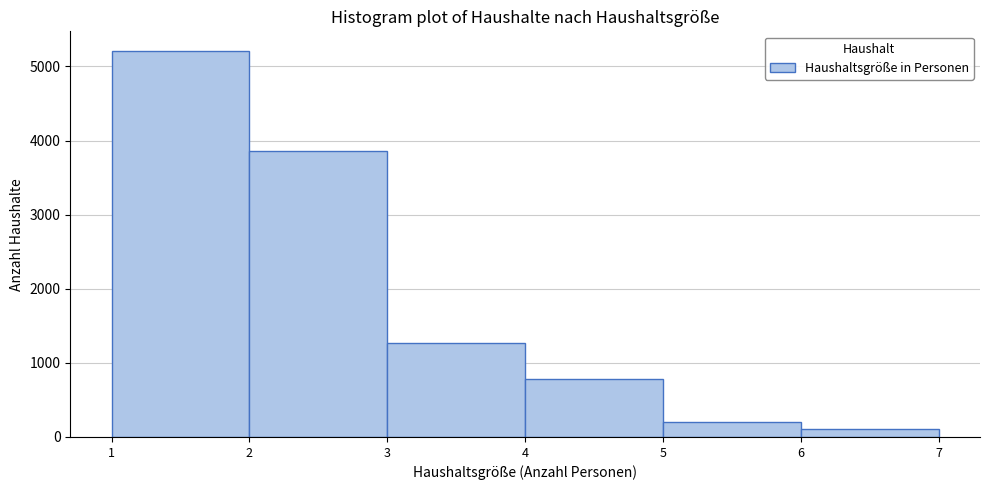

Over which range of the x-axis is the bar tallest?

1 to 2